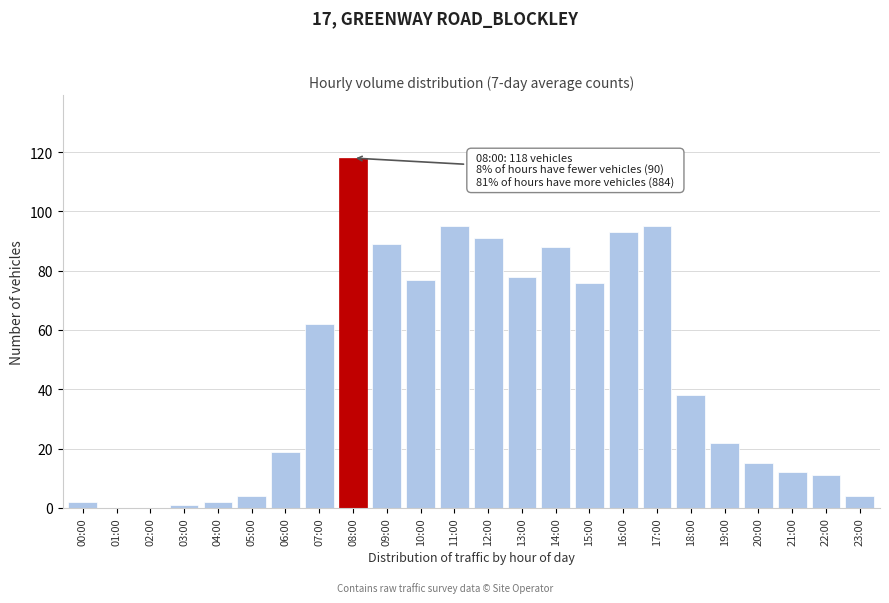

Reading right to left, transcribe all the data shown in this chart.

23:00=4	22:00=11	21:00=12	20:00=15	19:00=22	18:00=38	17:00=95	16:00=93	15:00=76	14:00=88	13:00=78	12:00=91	11:00=95	10:00=77	09:00=89	08:00=118	07:00=62	06:00=19	05:00=4	04:00=2	03:00=1	02:00=0	01:00=0	00:00=2